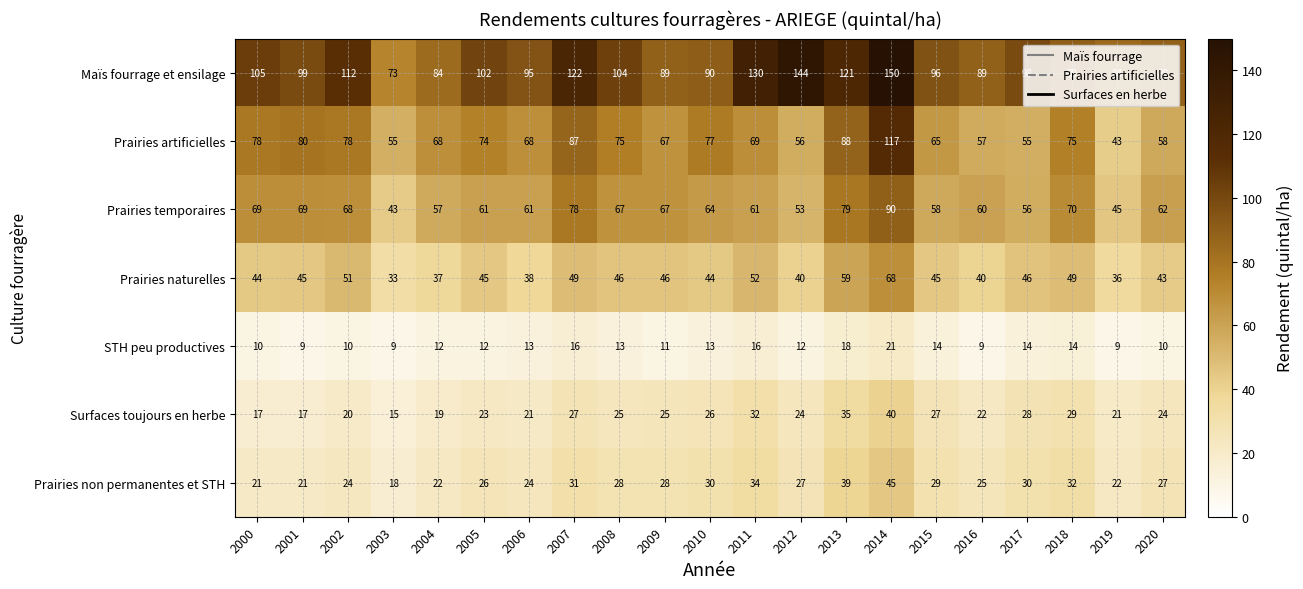

At which category does the chart reach its peak across all series?

2014